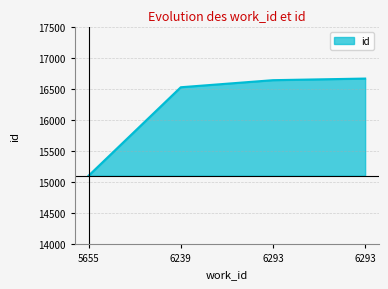

How many lines are shown in the chart?

1